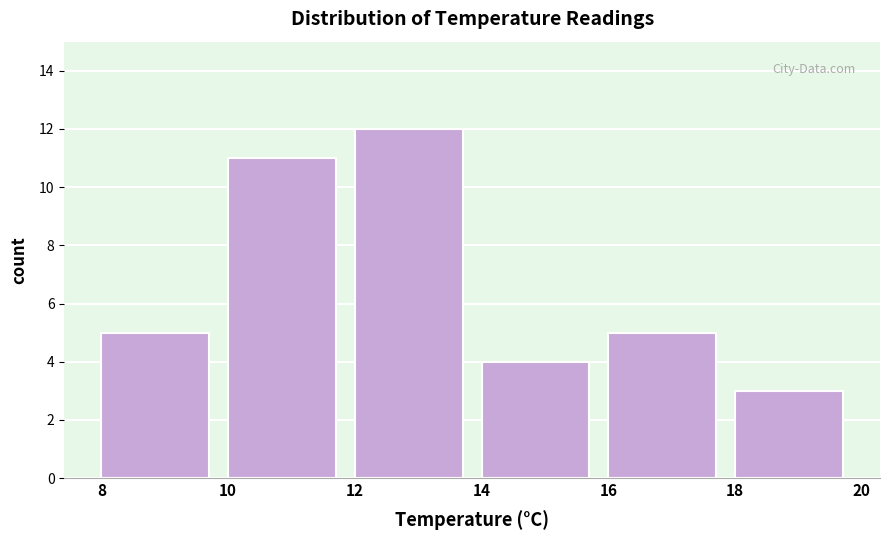

Reading left to right, list every bar in this chart as the range it spans on the x-axis followed by its height. The values are not printed on the chart, so give them approximately, as read against the axis.

8 to 10: 5
10 to 12: 11
12 to 14: 12
14 to 16: 4
16 to 18: 5
18 to 20: 3